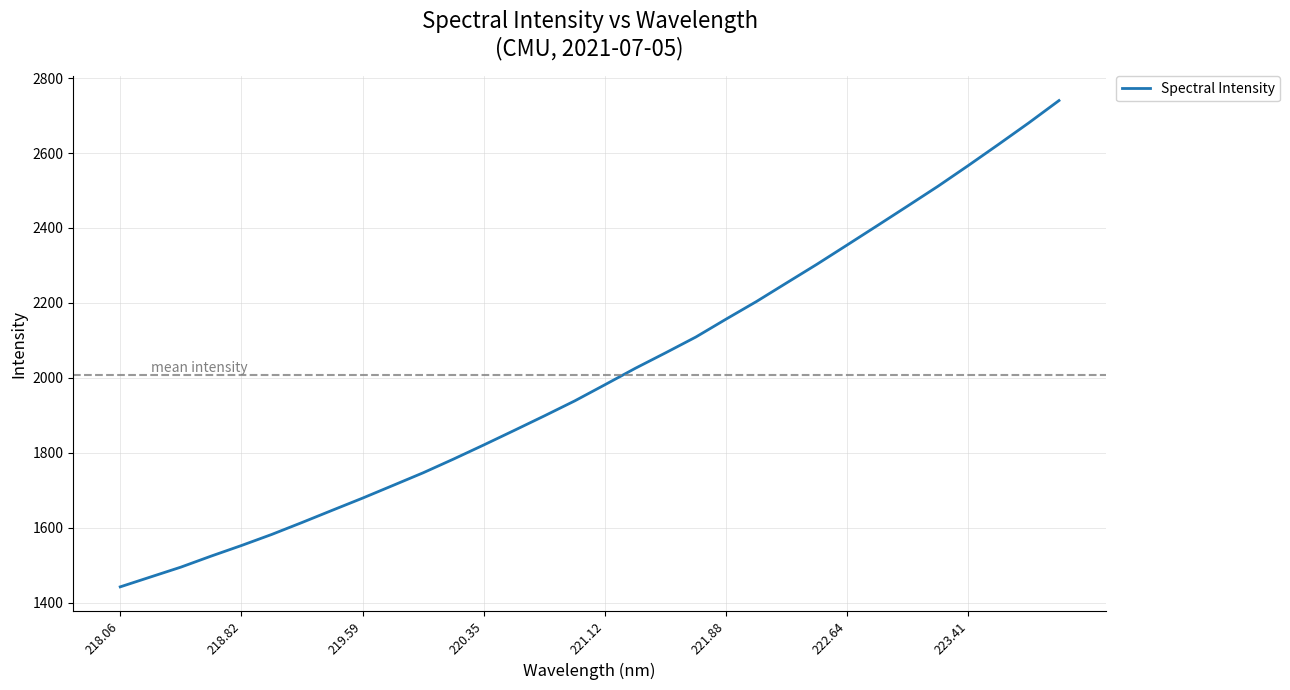

Does the chart have visible grid lines?

Yes